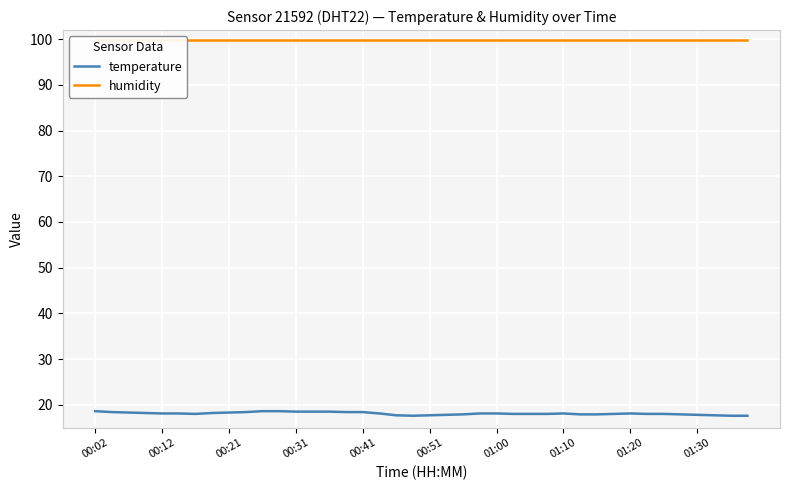

True or false: humidity has more than 0 points higher than both neighbors.

False